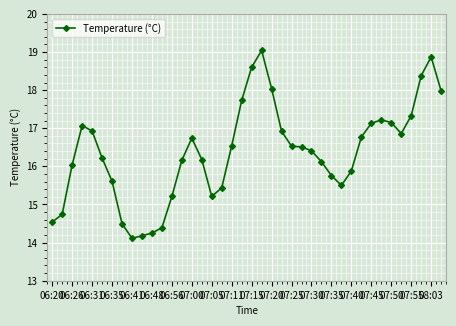

What is the value of the 8th point from the left?

14.5